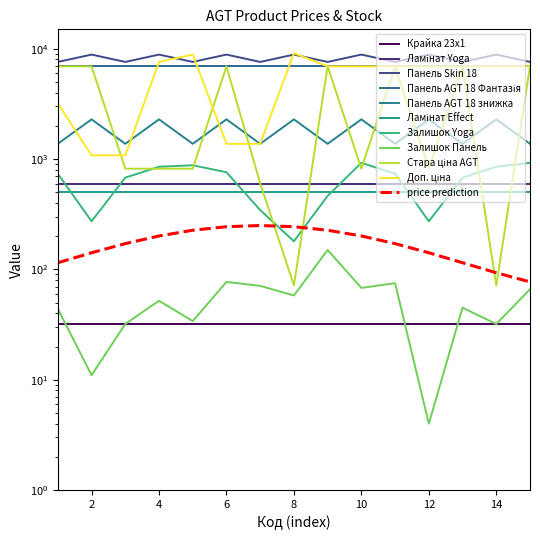

True or false: Залишок Yoga and Панель AGT 18 знижка cross at least once.

False